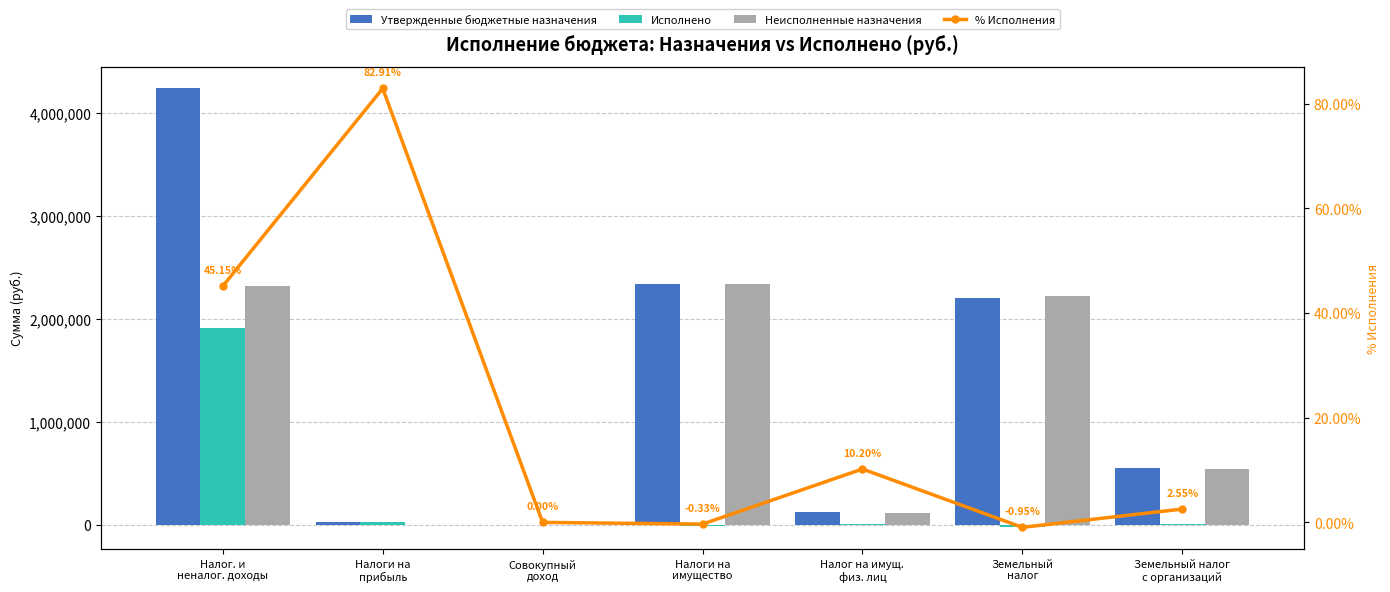

At which label does Неисполненные назначения first exceed 544769?

Налог. и
неналог. доходы